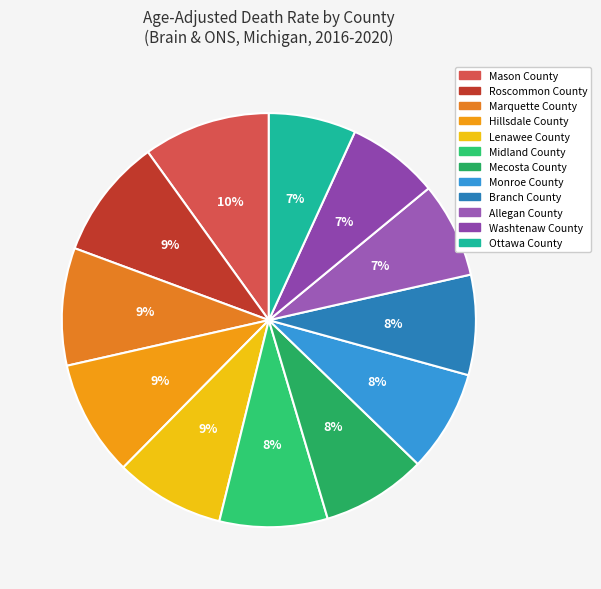

What percentage do Lenawee County and Midland County together represent?

17.0%